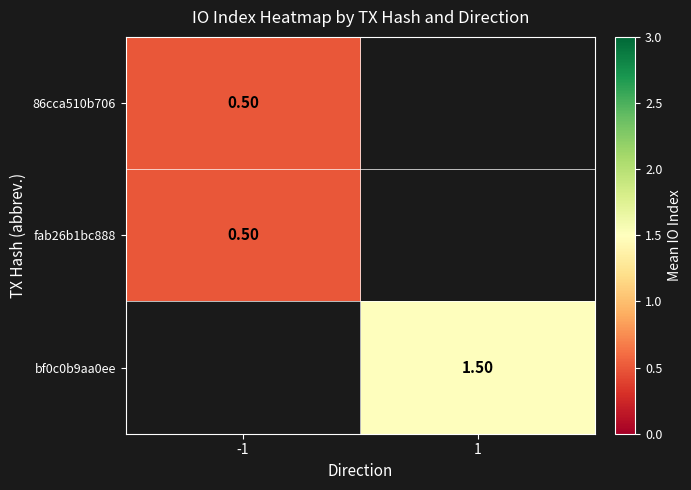

Which series has the largest range (max minus min)?

86cca510b706